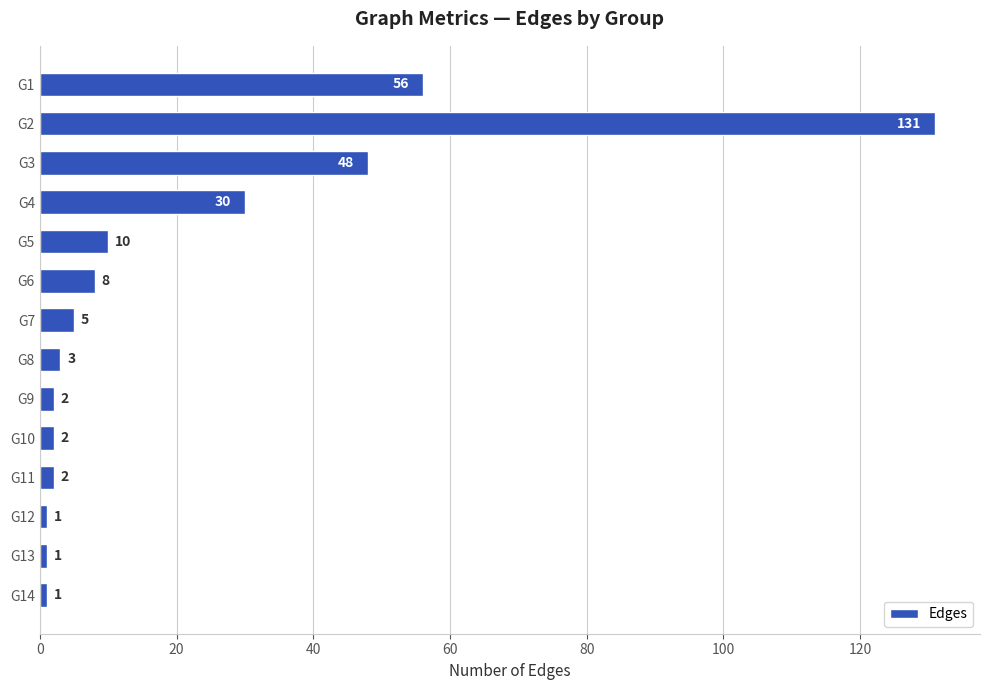

How many data points does each series have?

14